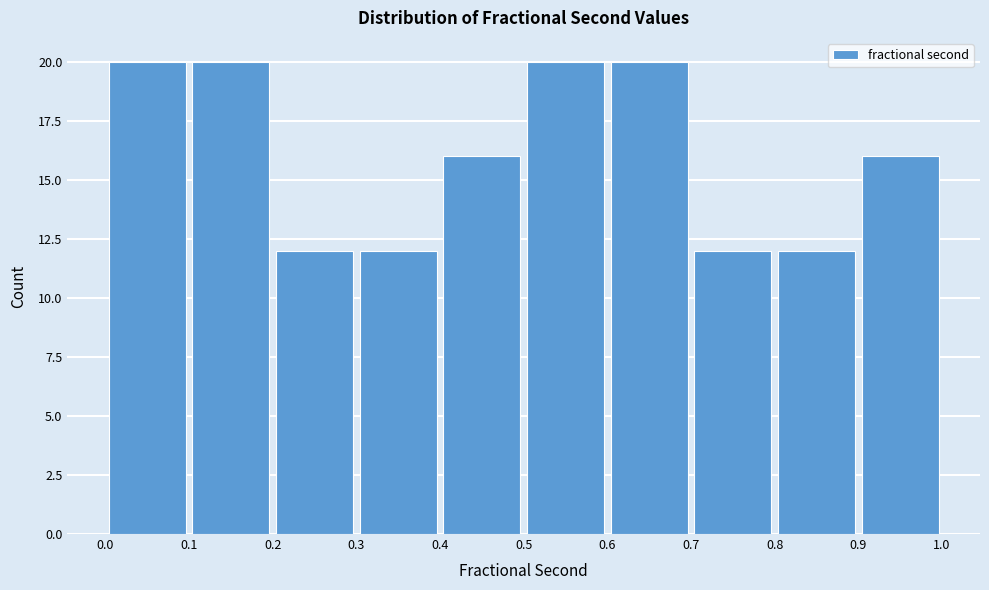

What is the height of the bar covering 0.9 to 1.0 on the x-axis? The values are not printed on the chart, so give them approximately, as read against the axis.

16